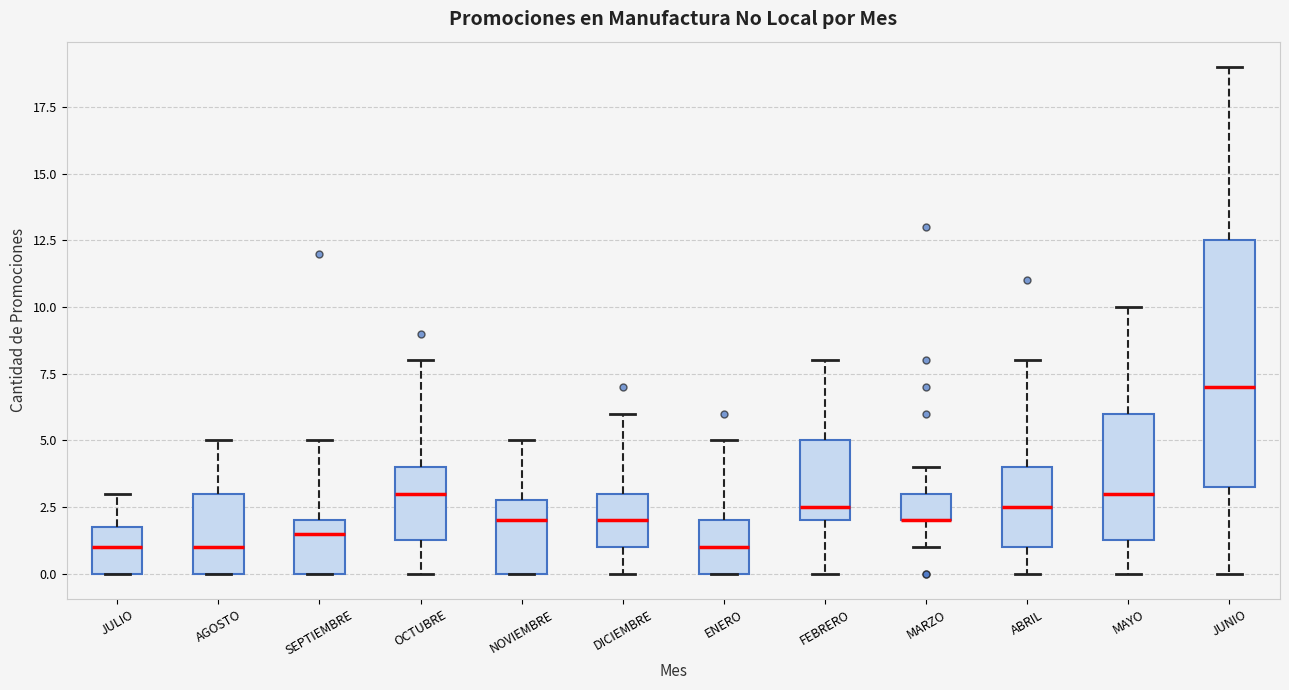

Reading left to right, transcribe this box plot: for each box, give where its median line is, the range the box spans, and where its two whiskers end, as read against the y-axis. The values are not printed on the chart, so give them approximately, as read against the axis.

JULIO: median 1.0, box 0.0 to 2.0, whiskers 0.0 to 3.0
AGOSTO: median 1.0, box 0.0 to 3.0, whiskers 0.0 to 5.0
SEPTIEMBRE: median 1.5, box 0.0 to 2.0, whiskers 0.0 to 5.0
OCTUBRE: median 3.0, box 1.5 to 4.0, whiskers 0.0 to 8.0
NOVIEMBRE: median 2.0, box 0.0 to 3.0, whiskers 0.0 to 5.0
DICIEMBRE: median 2.0, box 1.0 to 3.0, whiskers 0.0 to 6.0
ENERO: median 1.0, box 0.0 to 2.0, whiskers 0.0 to 5.0
FEBRERO: median 2.5, box 2.0 to 5.0, whiskers 0.0 to 8.0
MARZO: median 2.0 (drawn on the box's lower edge), box 2.0 to 3.0, whiskers 1.0 to 4.0
ABRIL: median 2.5, box 1.0 to 4.0, whiskers 0.0 to 8.0
MAYO: median 3.0, box 1.5 to 6.0, whiskers 0.0 to 10.0
JUNIO: median 7.0, box 3.5 to 12.5, whiskers 0.0 to 19.0